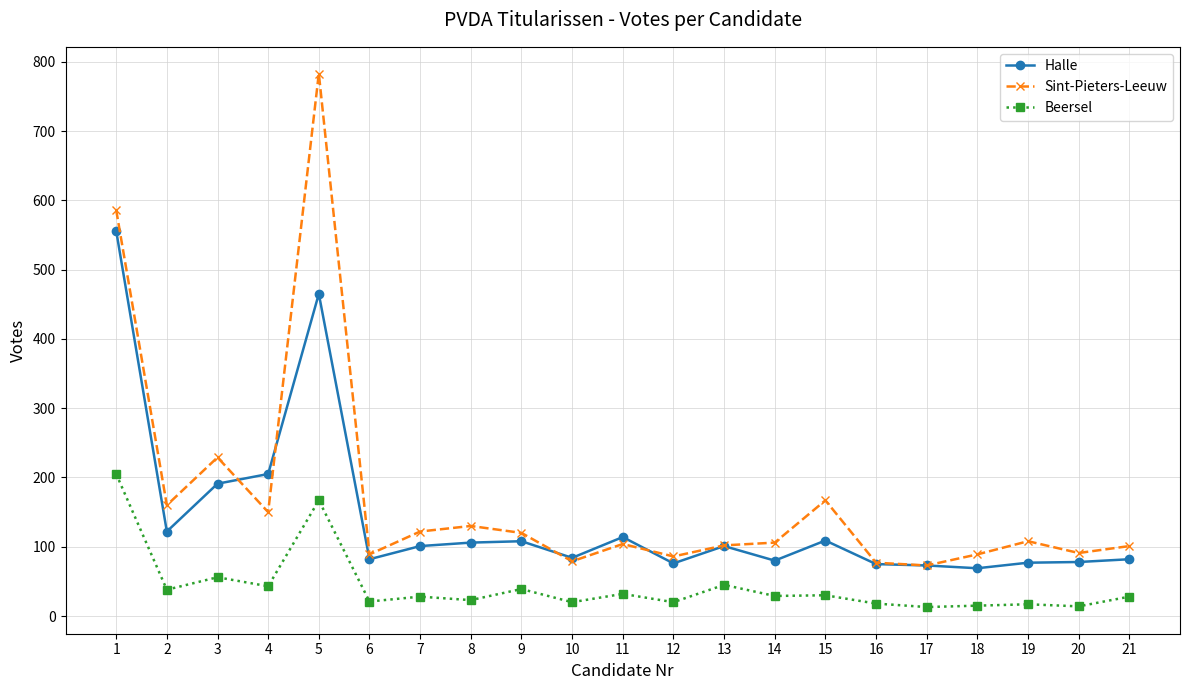

Rank the series by their maximum value, from lowest to highest.

Beersel, Halle, Sint-Pieters-Leeuw